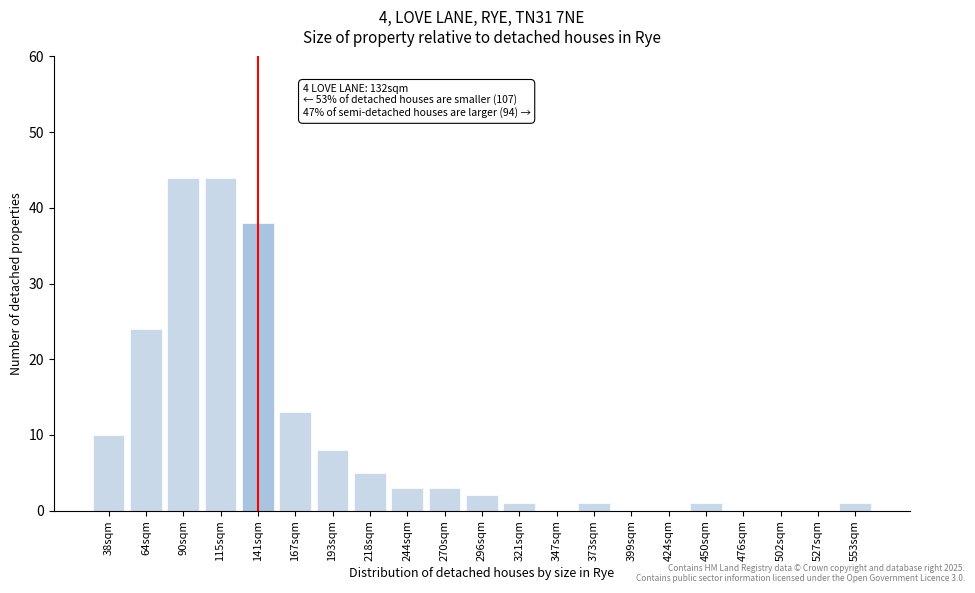

Reading left to right, transcribe all the data shown in this chart.

38sqm=10	64sqm=24	90sqm=44	115sqm=44	141sqm=38	167sqm=13	193sqm=8	218sqm=5	244sqm=3	270sqm=3	296sqm=2	321sqm=1	347sqm=0	373sqm=1	399sqm=0	424sqm=0	450sqm=1	476sqm=0	502sqm=0	527sqm=0	553sqm=1